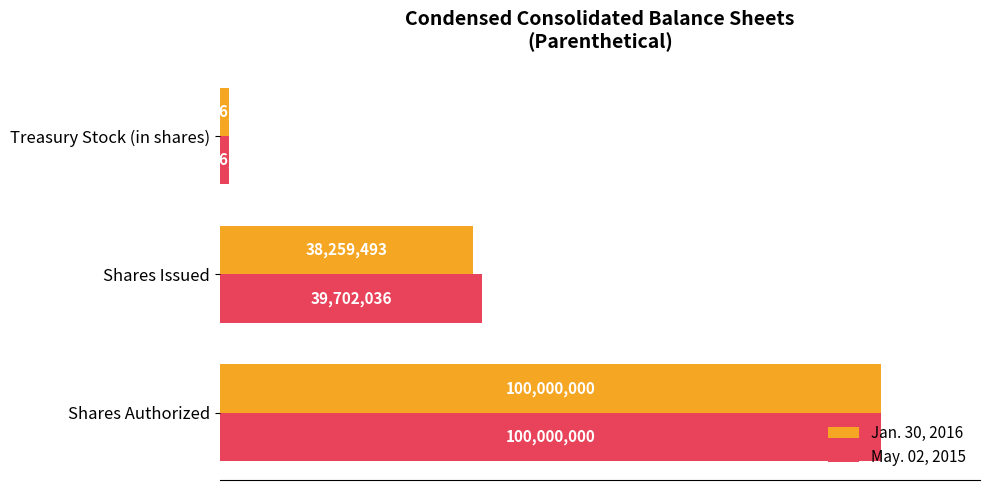

Rank the categories by May. 02, 2015 value from highest to lowest.

Shares Authorized, Shares Issued, Treasury Stock (in shares)